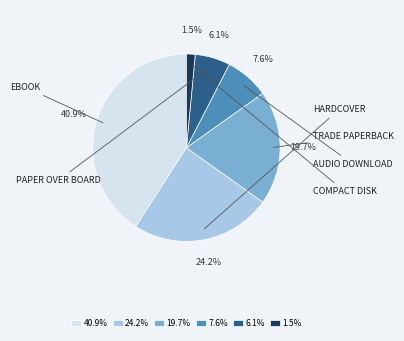

What is the ratio of the value at 40.9% to the value at 19.7%?

2.1